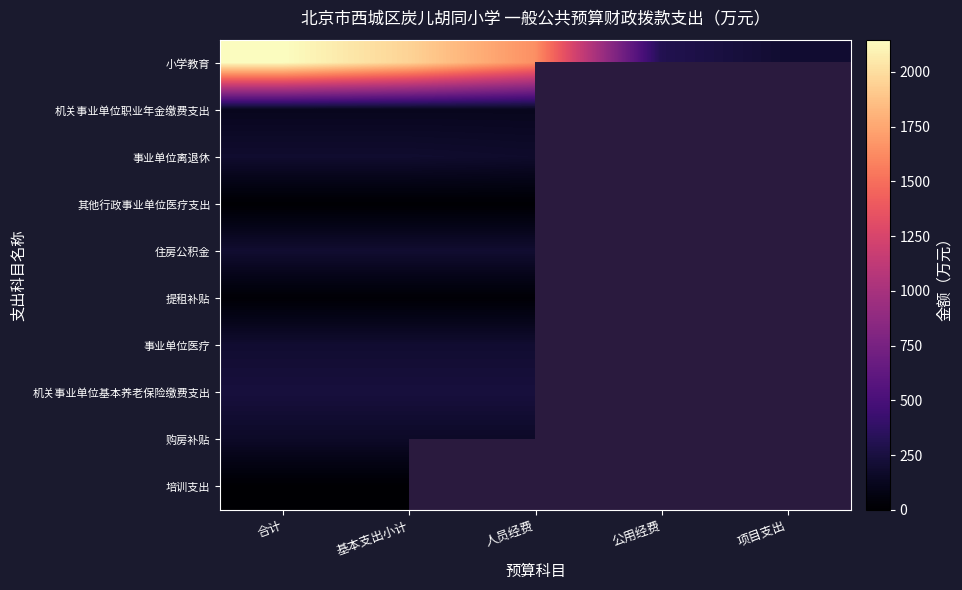

Count the number of categories in the chart.

5